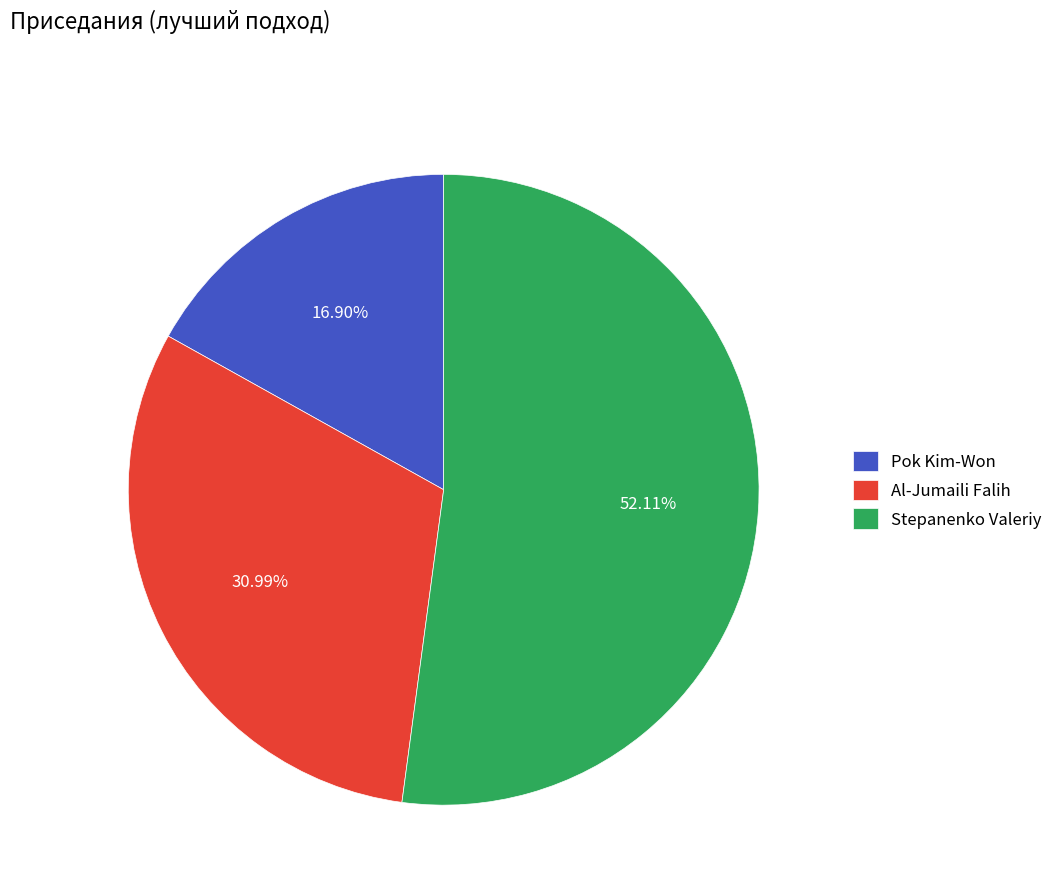

Between Stepanenko Valeriy and Al-Jumaili Falih, which is larger?

Stepanenko Valeriy